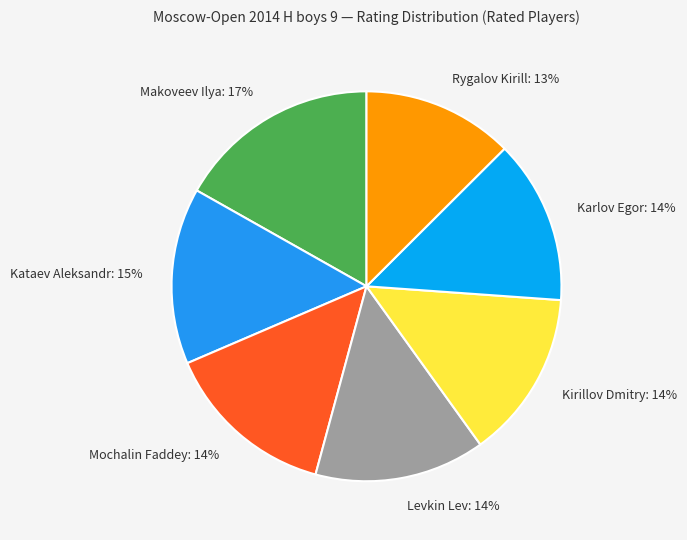

Does Rygalov Kirill represent more than half of the total?

No